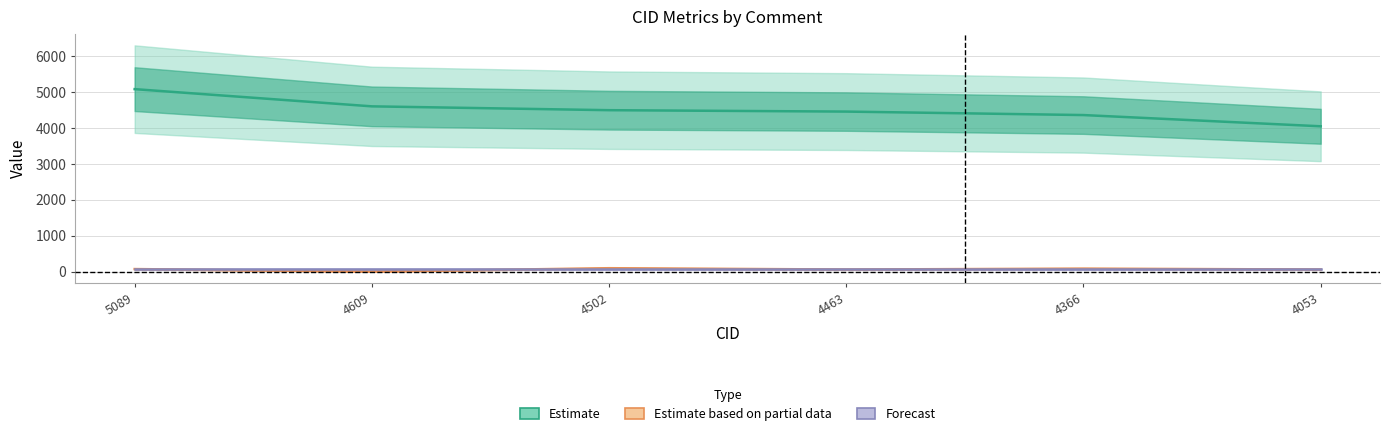

The value of Estimate based on partial data at 5089 is 71. True or false?

True